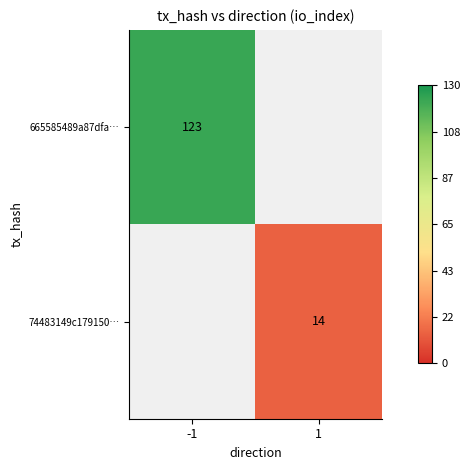

How many categories are shown in the chart?

2